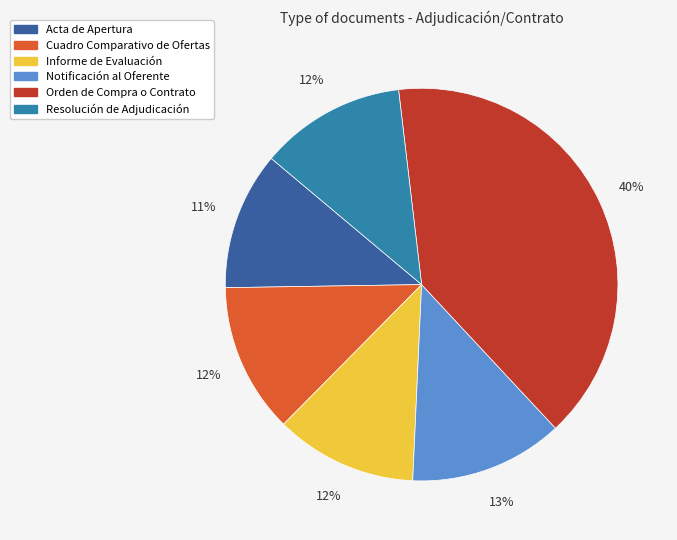

True or false: Notificación al Oferente accounts for 1% of the total.

False